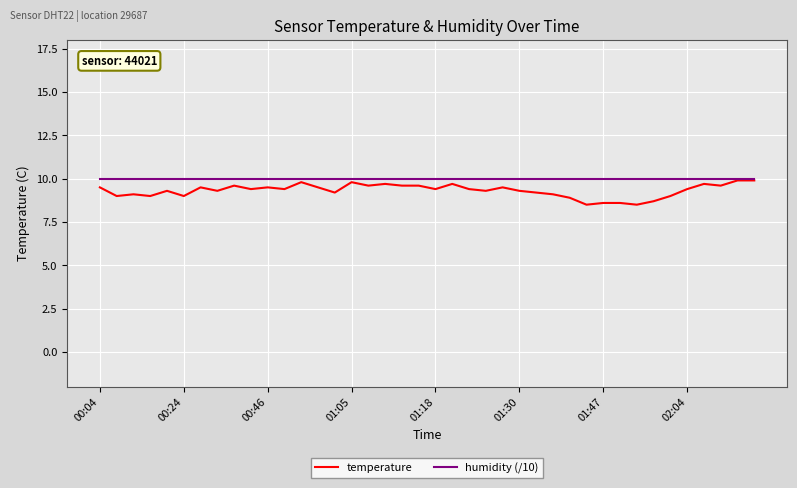

What is the greatest value displayed?

10.0